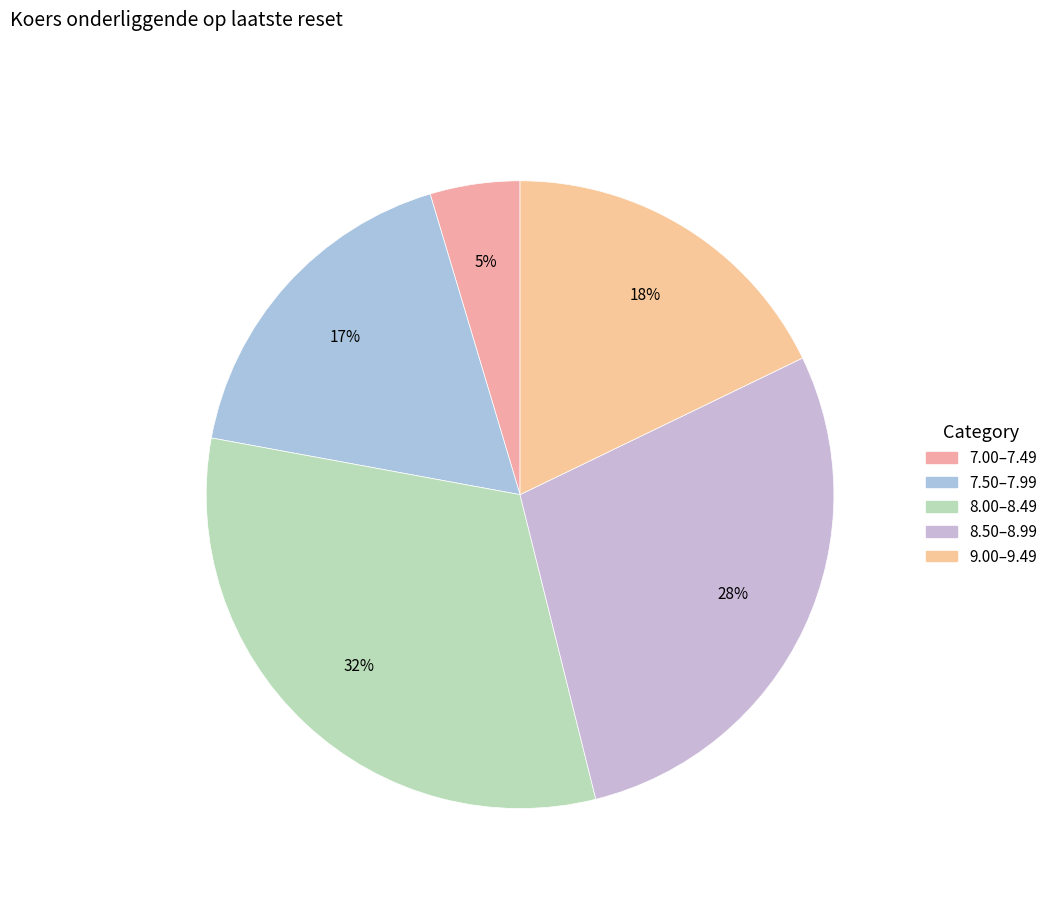

How many segments does this pie chart have?

5